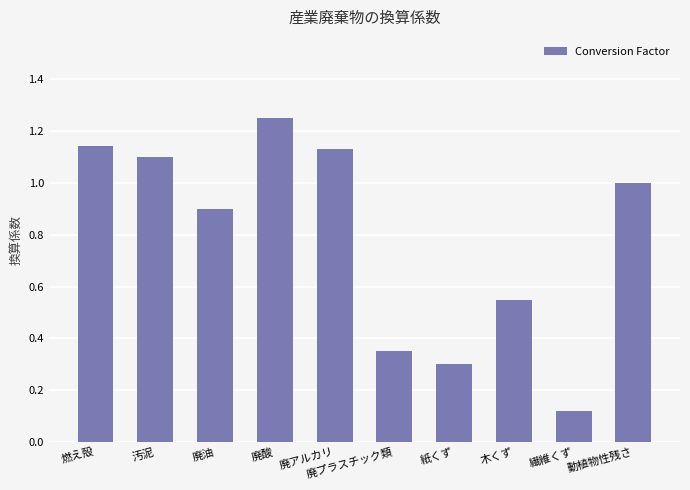

What position from the right is 廃油?

8